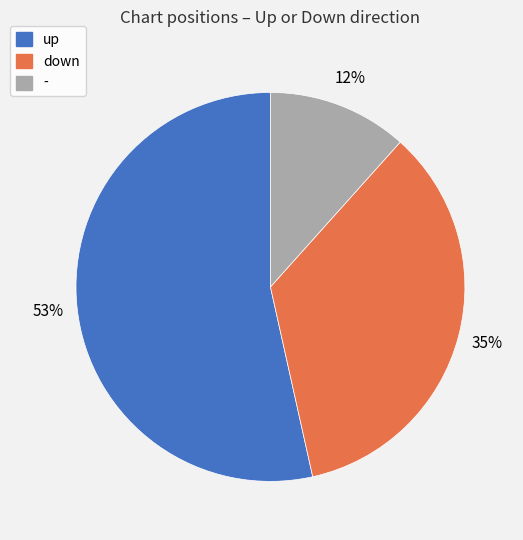

Is there a majority slice in this chart?

Yes